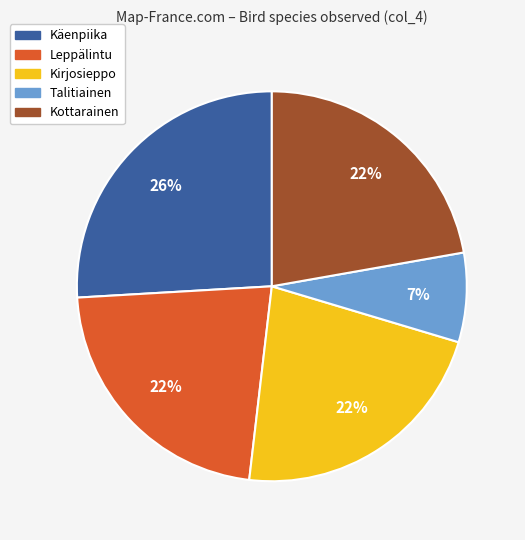

Do Kirjosieppo and Leppälintu together represent more than half of the pie?

No